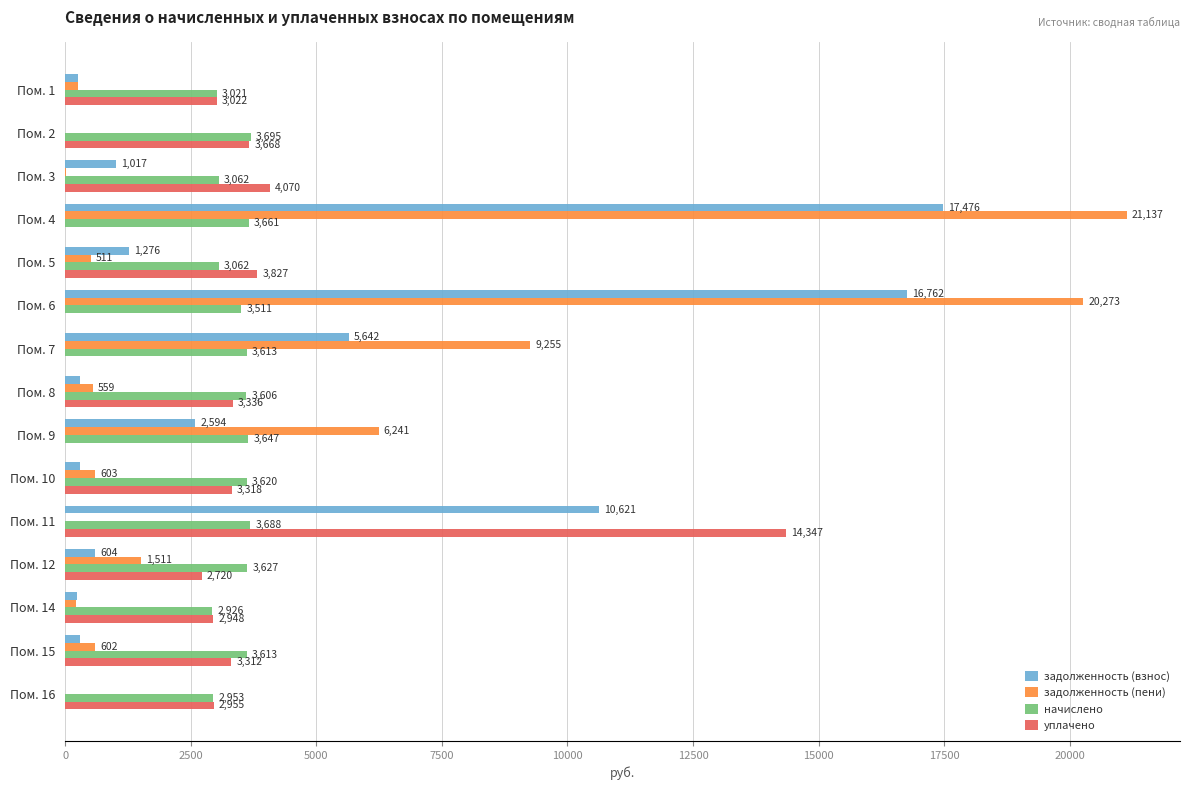

How many distinct data groups are displayed?

4